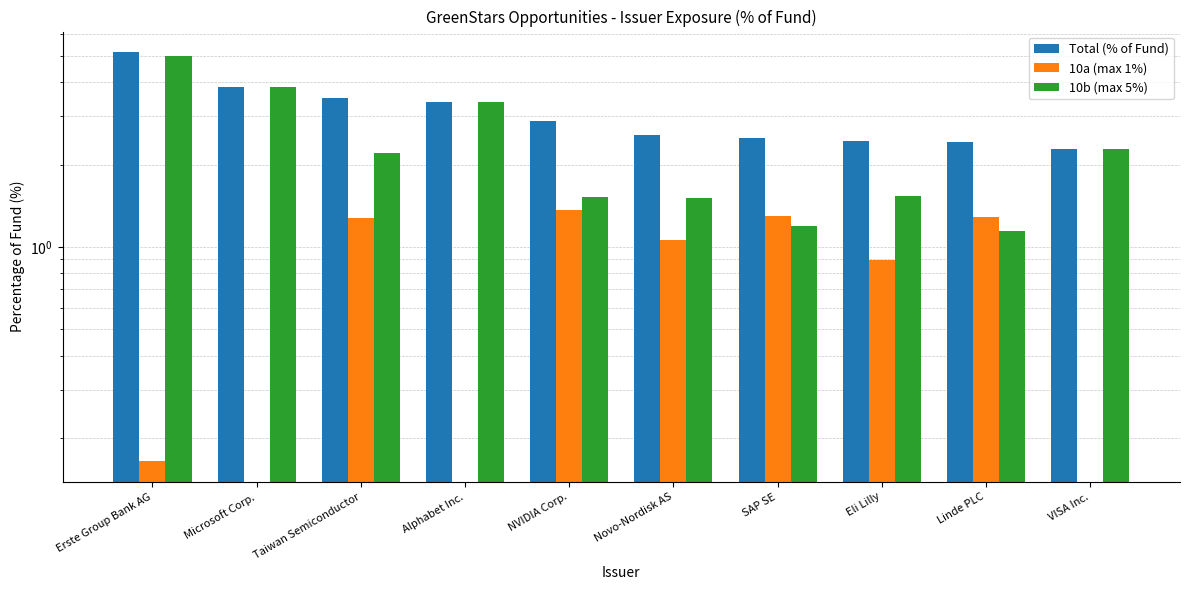

What is the sum of all 10a (max 1%) values?

7.3